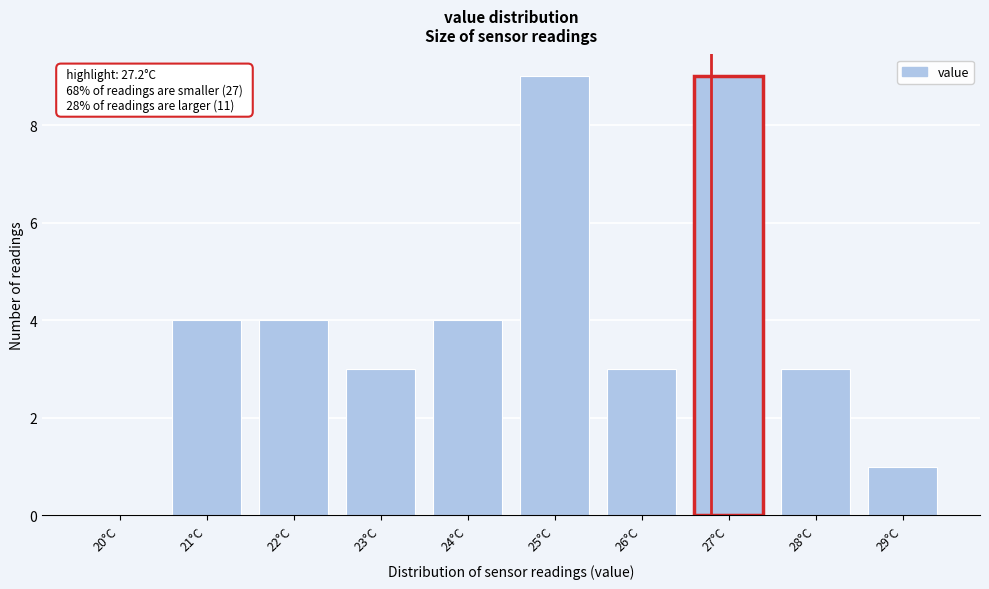

Reading left to right, what are all the values shown in this chart?

20°C=0	21°C=4	22°C=4	23°C=3	24°C=4	25°C=9	26°C=3	27°C=9	28°C=3	29°C=1